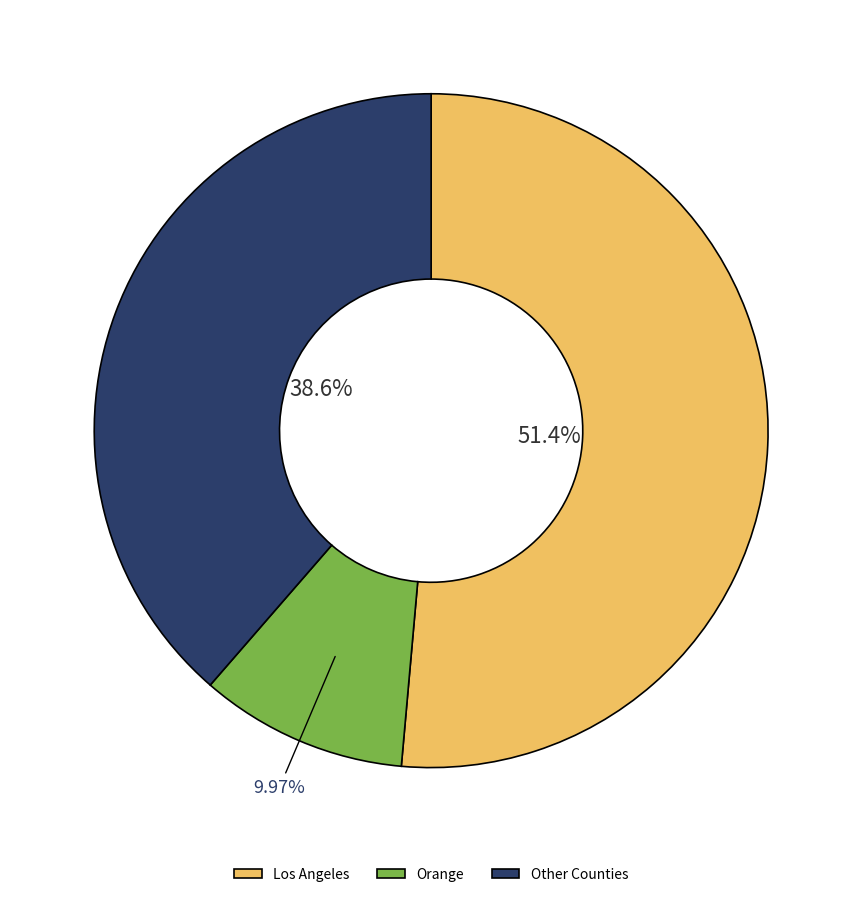

Which category has the smallest portion of the pie?

Orange